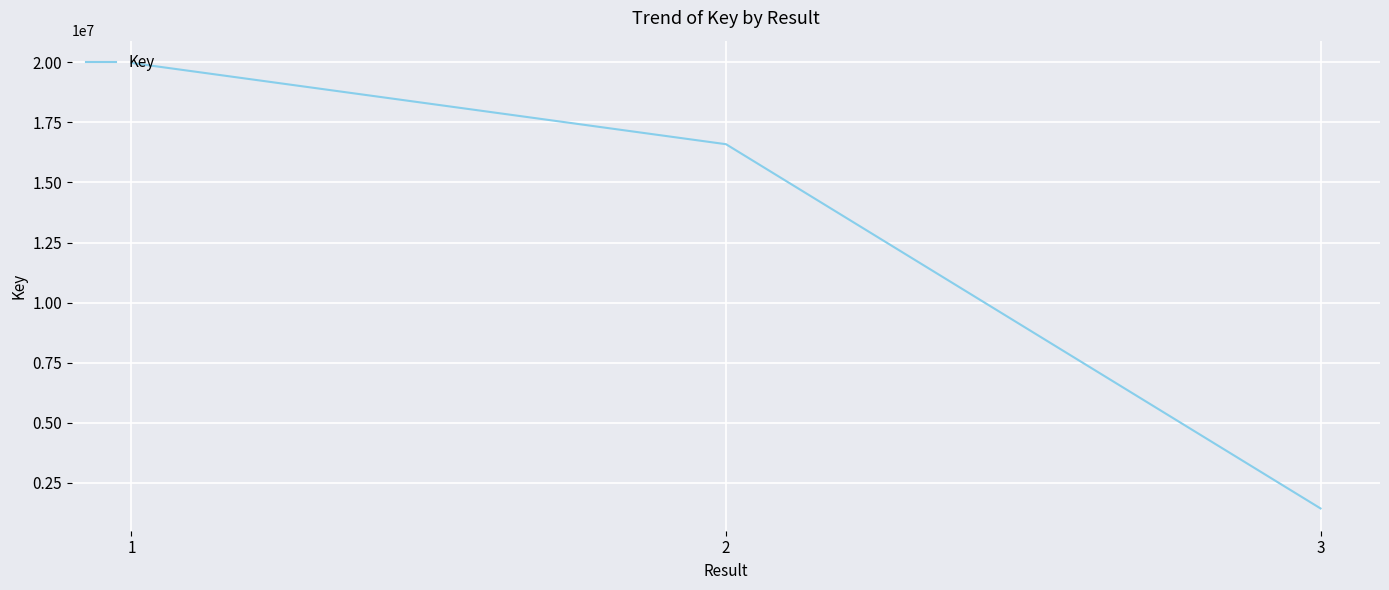

What is the minimum value shown in the chart?

1427575